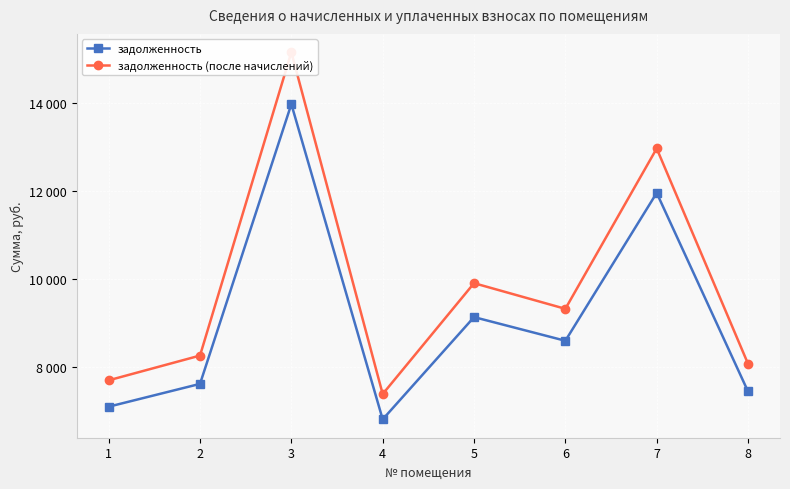

What are all the series names shown in the legend?

задолженность, задолженность (после начислений)